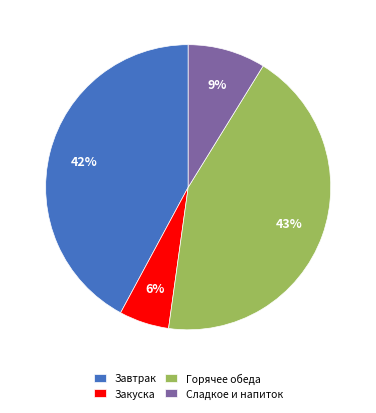

To the nearest percent, what is the average slice percentage?

25%